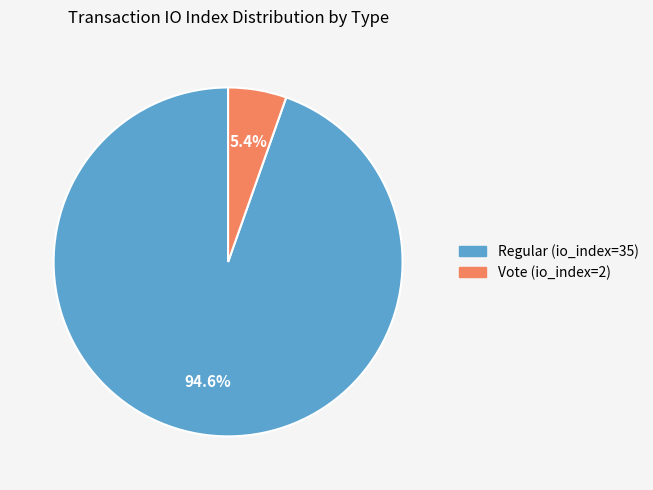

To the nearest percent, what is the average slice percentage?

50%